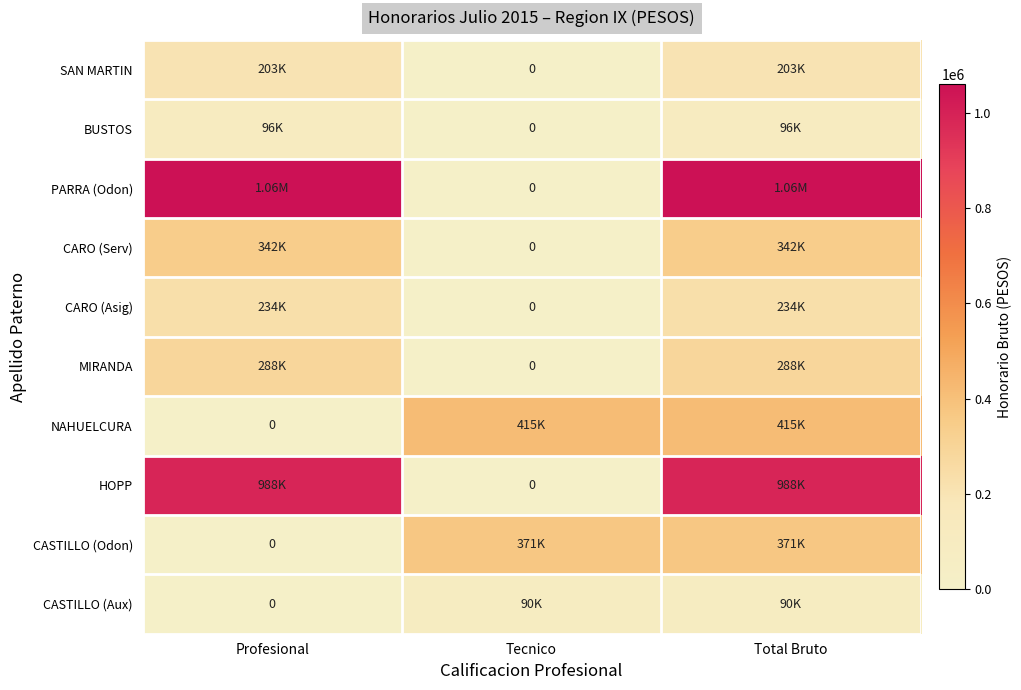

What is the difference between the PARRA (Odon) values at Tecnico and Total Bruto?

1060000